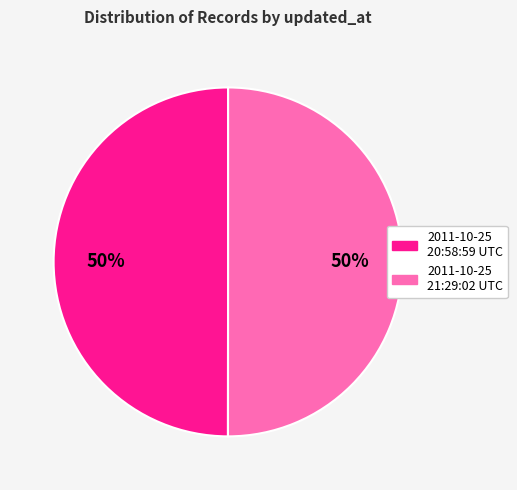

Is the sum of 2011-10-25 20:58:59 UTC and 2011-10-25 21:29:02 UTC greater than half?

Yes